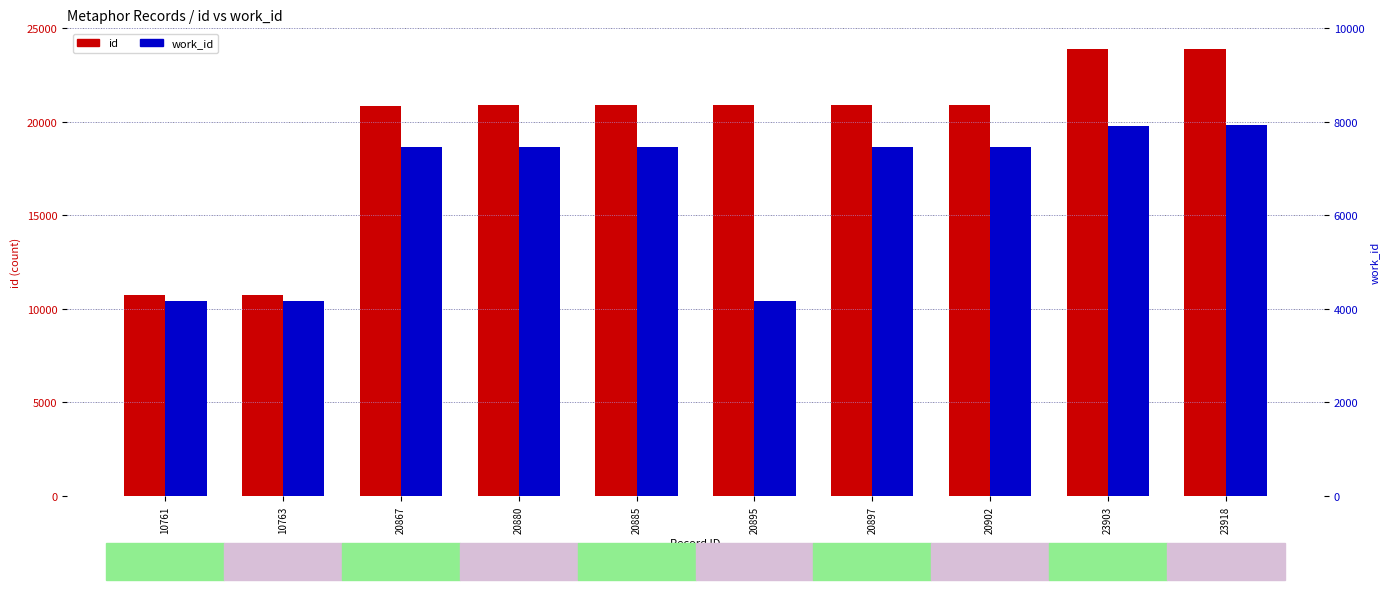

Is it true that work_id equals 5543 at 20895?

False